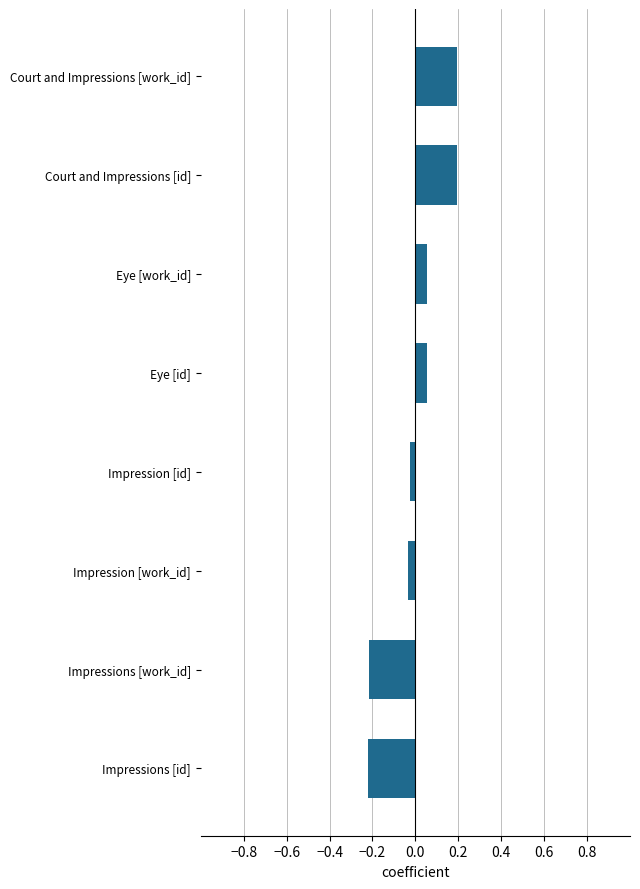

What is the label of the 2nd bar from the top?

Court and Impressions [id]